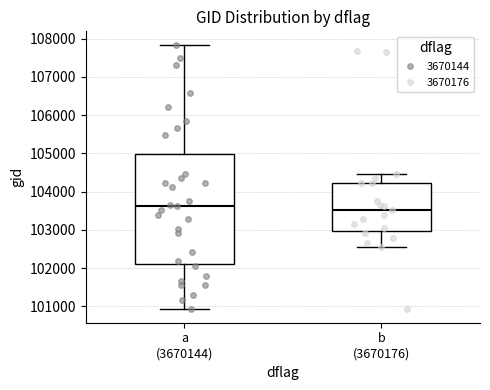

Reading left to right, transcribe this box plot: for each box, give where its median line is, the range the box spans, and where its two whiskers end, as read against the y-axis. The values are not printed on the chart, so give them approximately, as read against the axis.

a (3670144): median 103600, box 102100 to 105000, whiskers 100900 to 107800
b (3670176): median 103500, box 103000 to 104200, whiskers 102600 to 104500